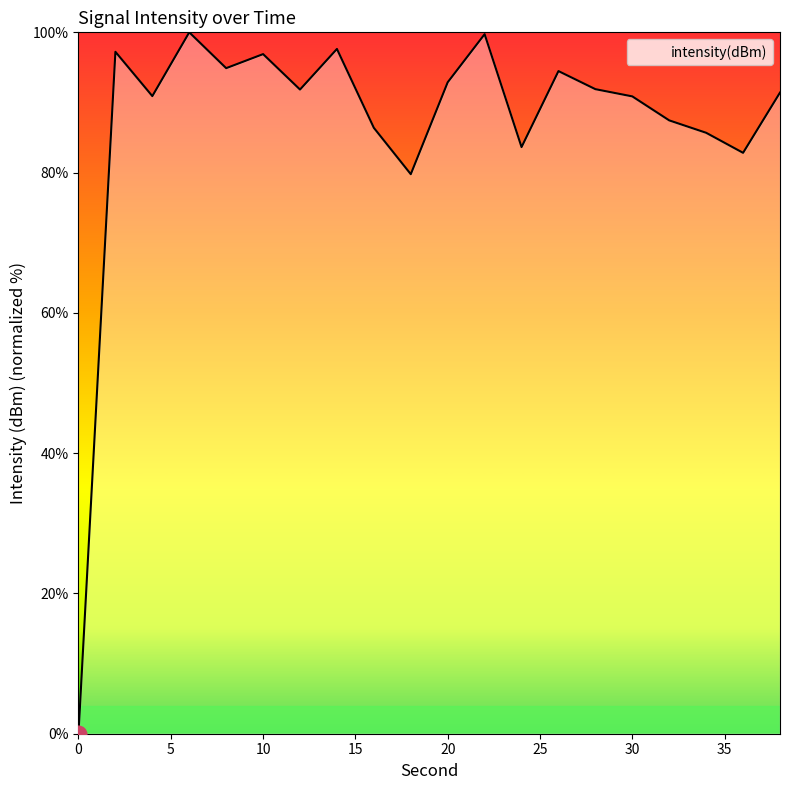

True or false: there are more than 2 points higher than both neighbors.

True